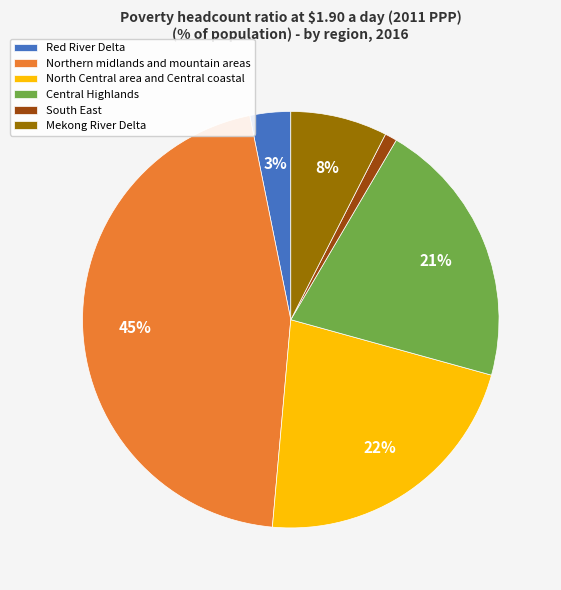

Is the sum of Northern midlands and mountain areas and Central Highlands greater than half?

Yes